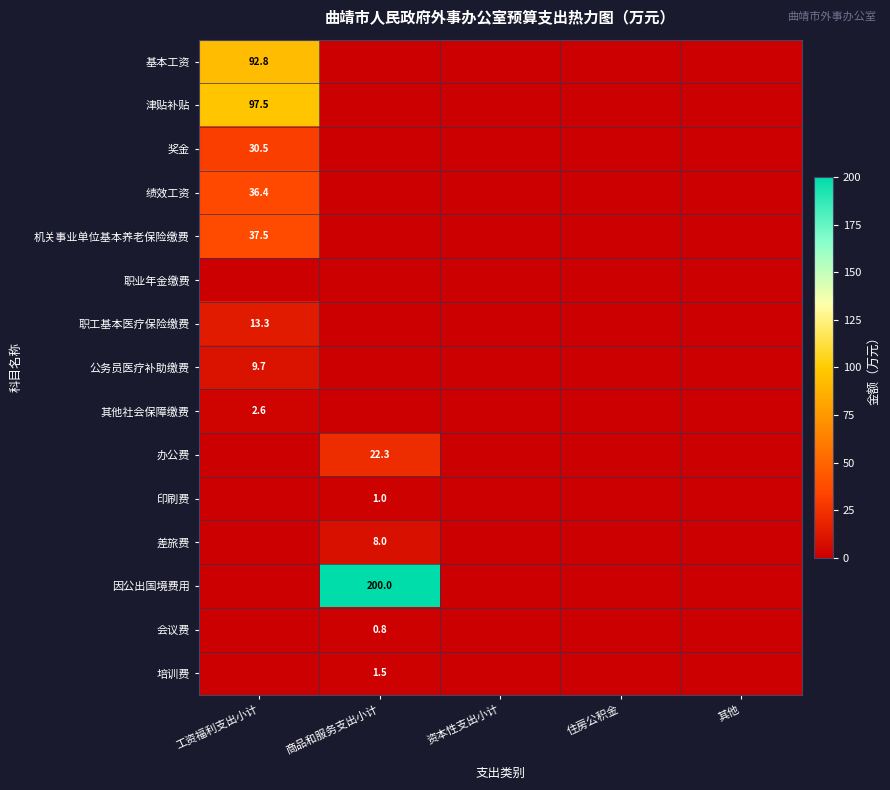

Is it true that 绩效工资 equals 60.4 at 工资福利支出小计?

False